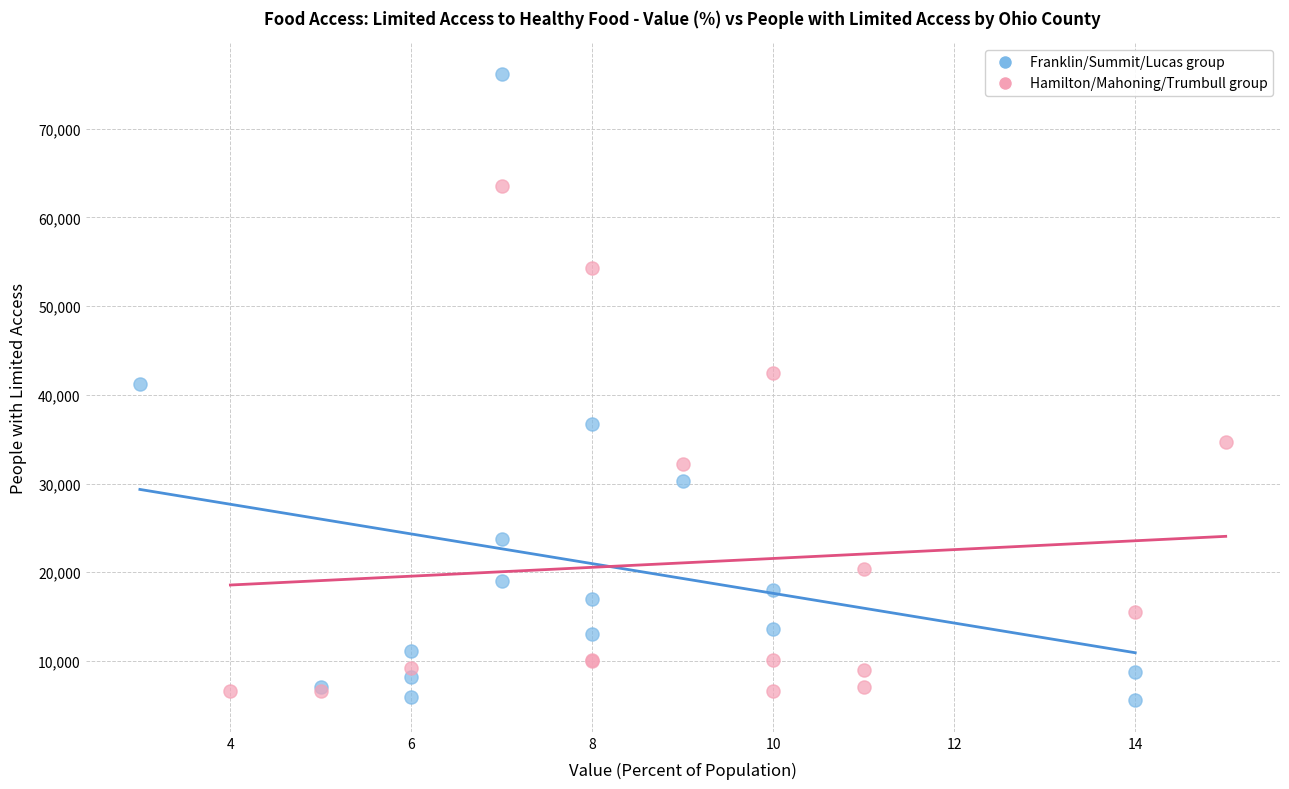

Which series has the widest spread of Y values?

Franklin/Summit/Lucas group